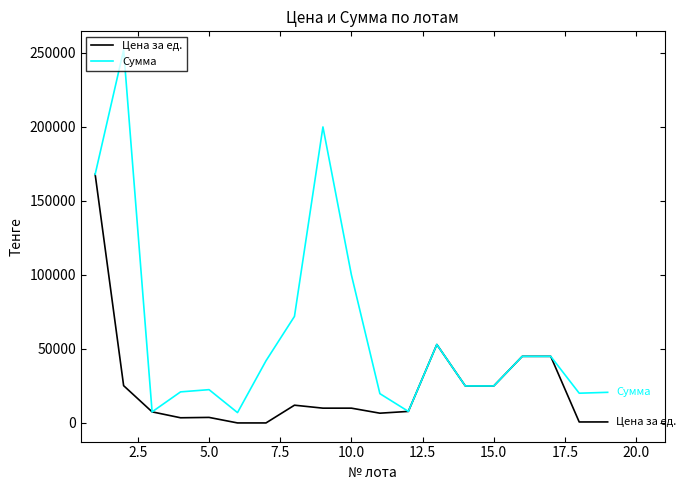

What is the average value of the Сумма series?

60705